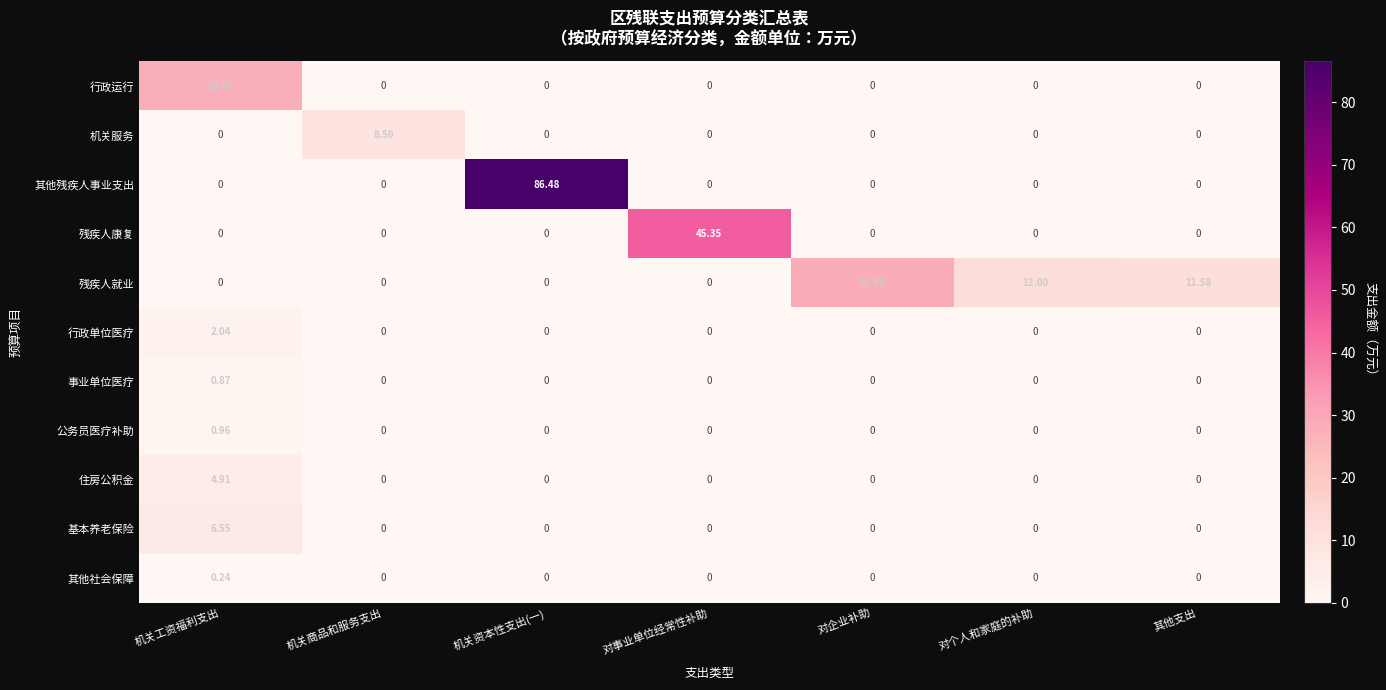

Which series has the largest range (max minus min)?

其他残疾人事业支出